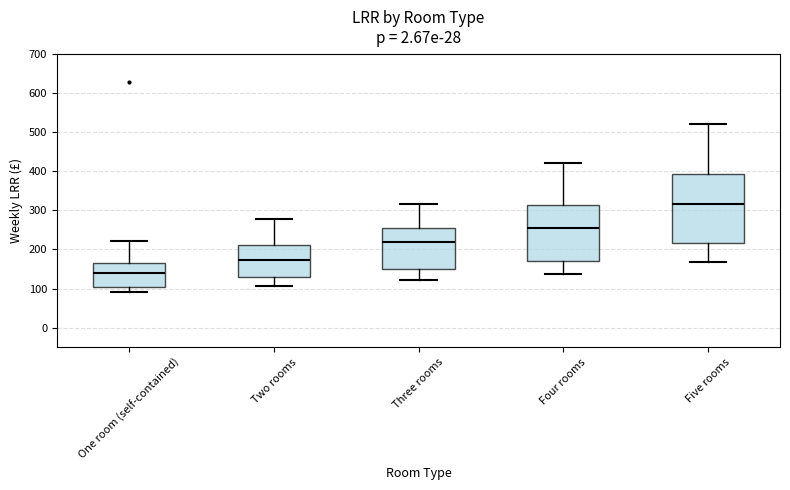

Where does the upper whisker of the box for Five rooms end on the y-axis? The values are not printed on the chart, so give them approximately, as read against the axis.

520